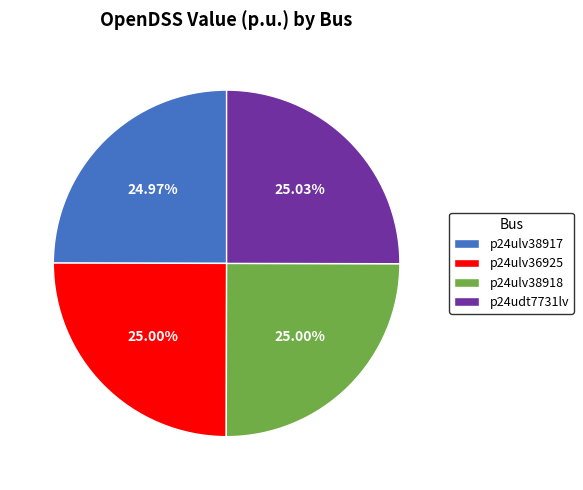

What percentage is the p24ulv38917 slice, to the nearest percent?

25%